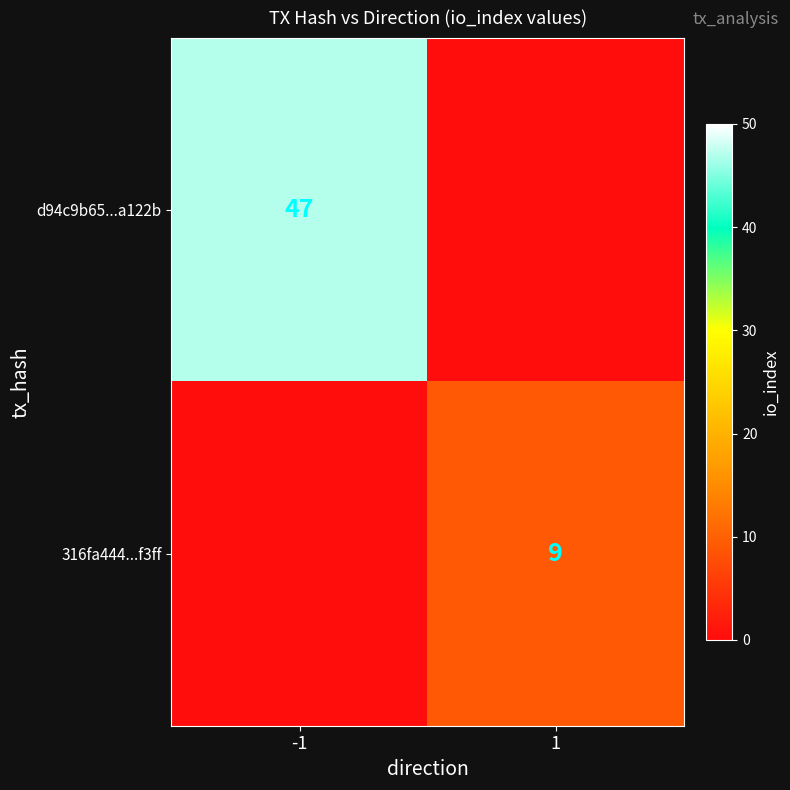

The d94c9b65...a122b series shows 28 at -1. True or false?

False